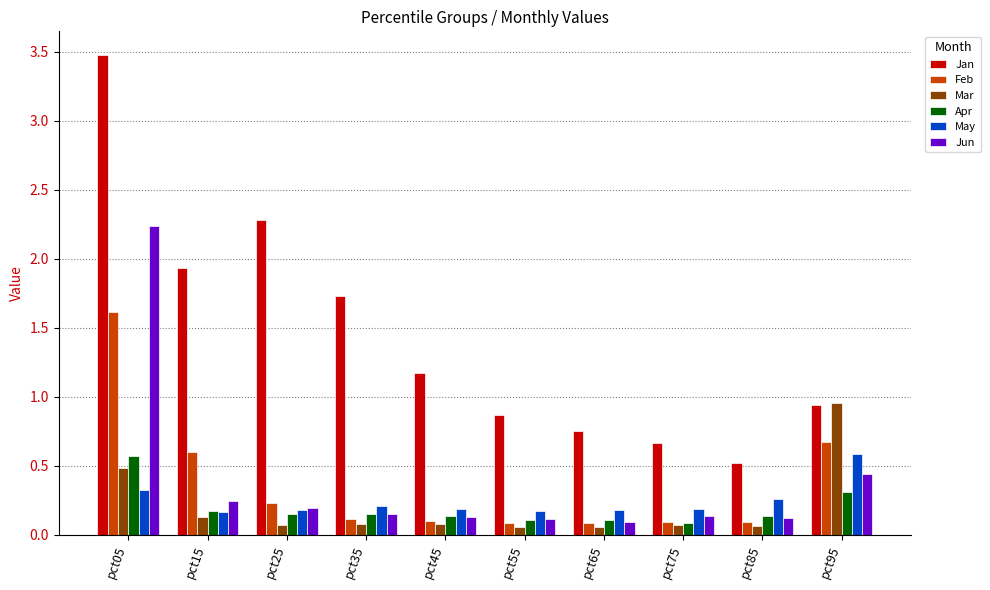

Which series has the widest spread of values?

Jan